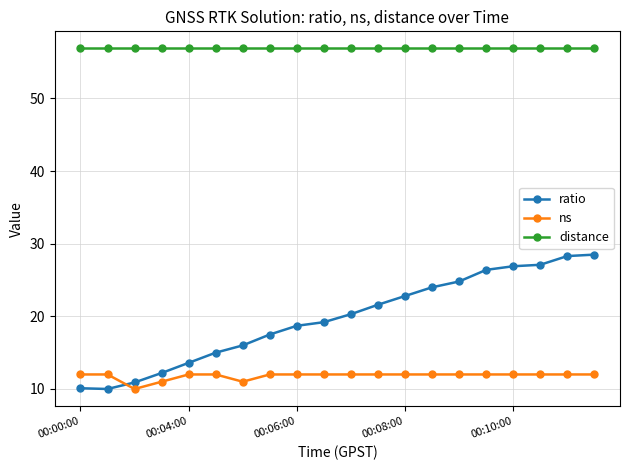

Rank the series by their maximum value, from highest to lowest.

distance, ratio, ns